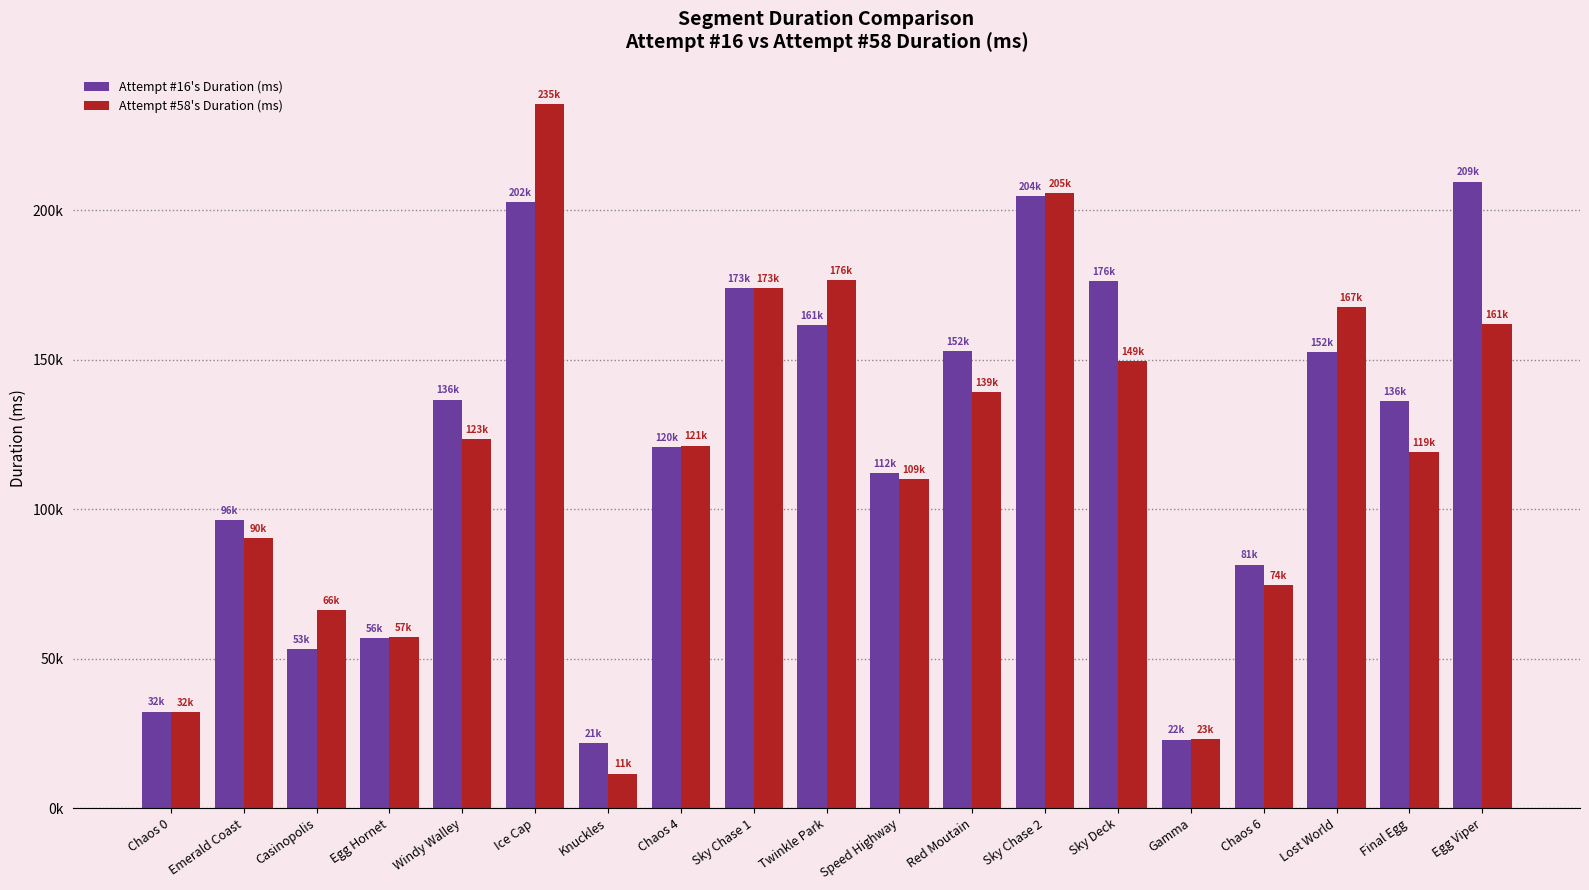

Between Sky Chase 1 and Final Egg, which series saw the biggest shift?

Attempt #58's Duration (ms)